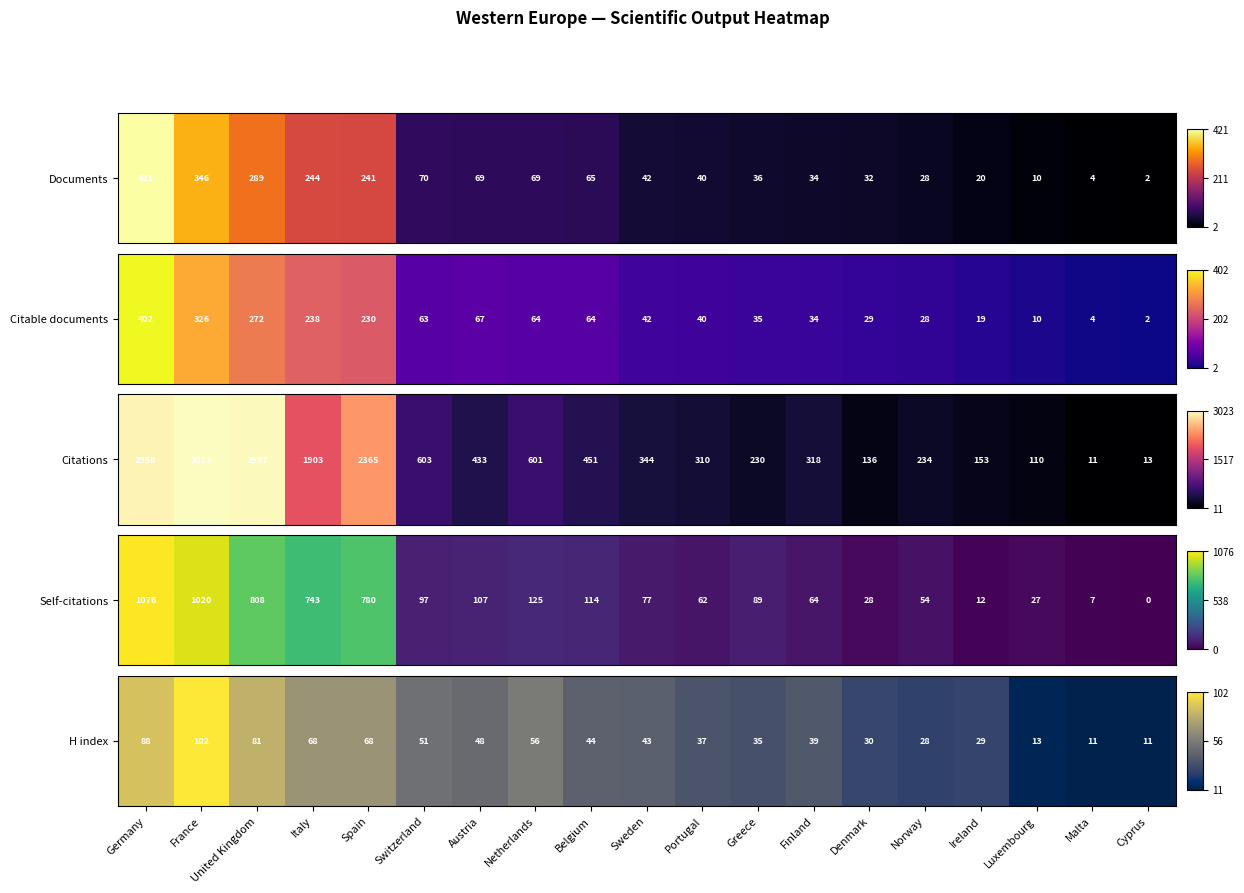

Is it true that the value at Austria is 0.2?

False